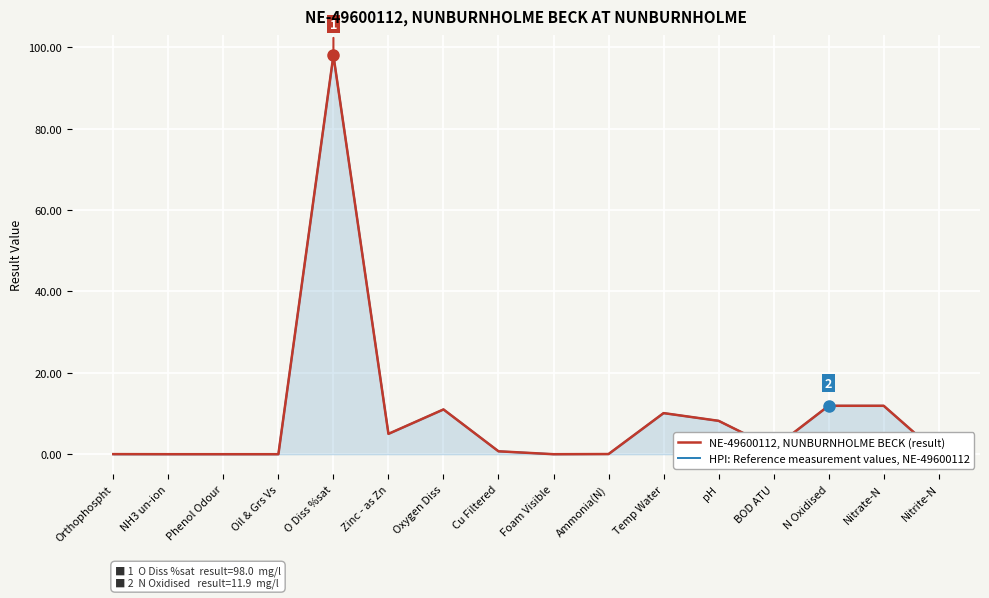

What is the maximum value shown in the chart?

98.0